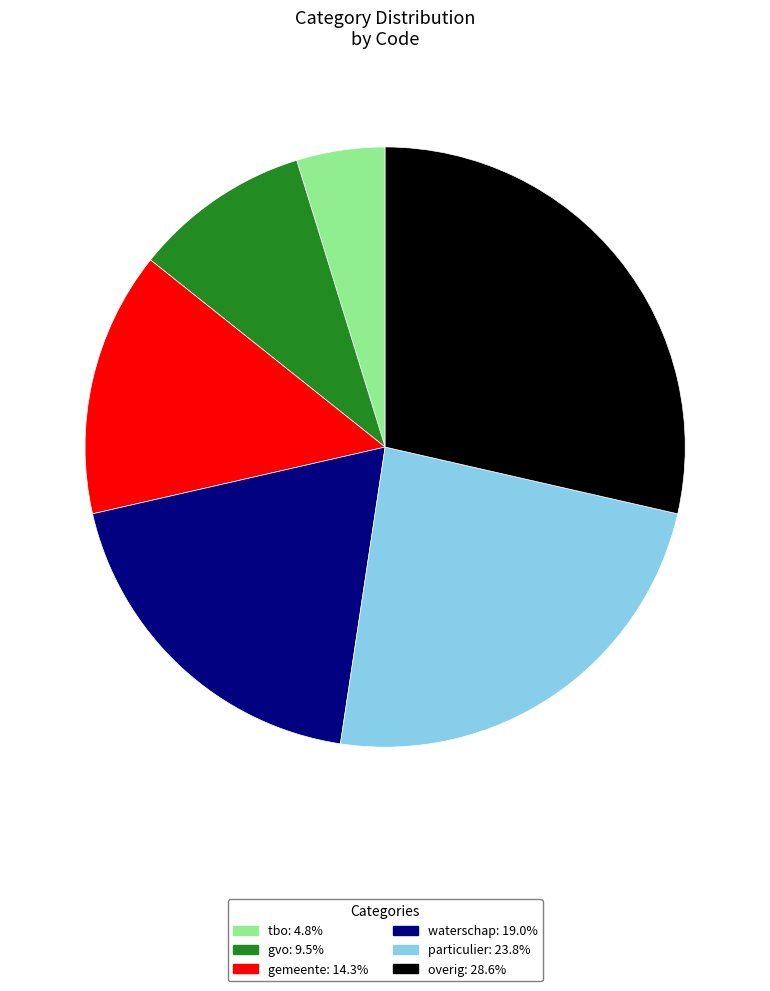

How many segments does this pie chart have?

6